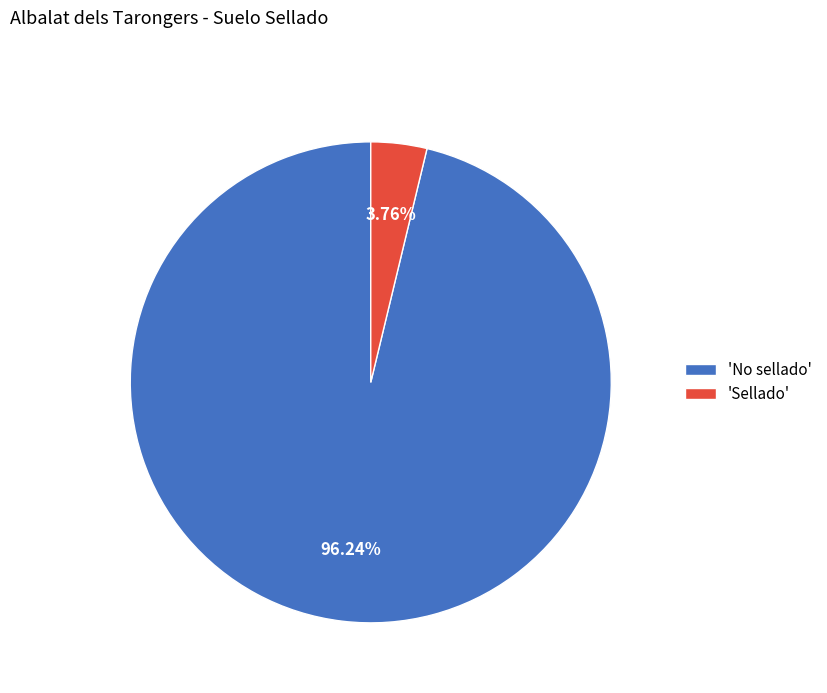

What is the majority slice?

'No sellado'